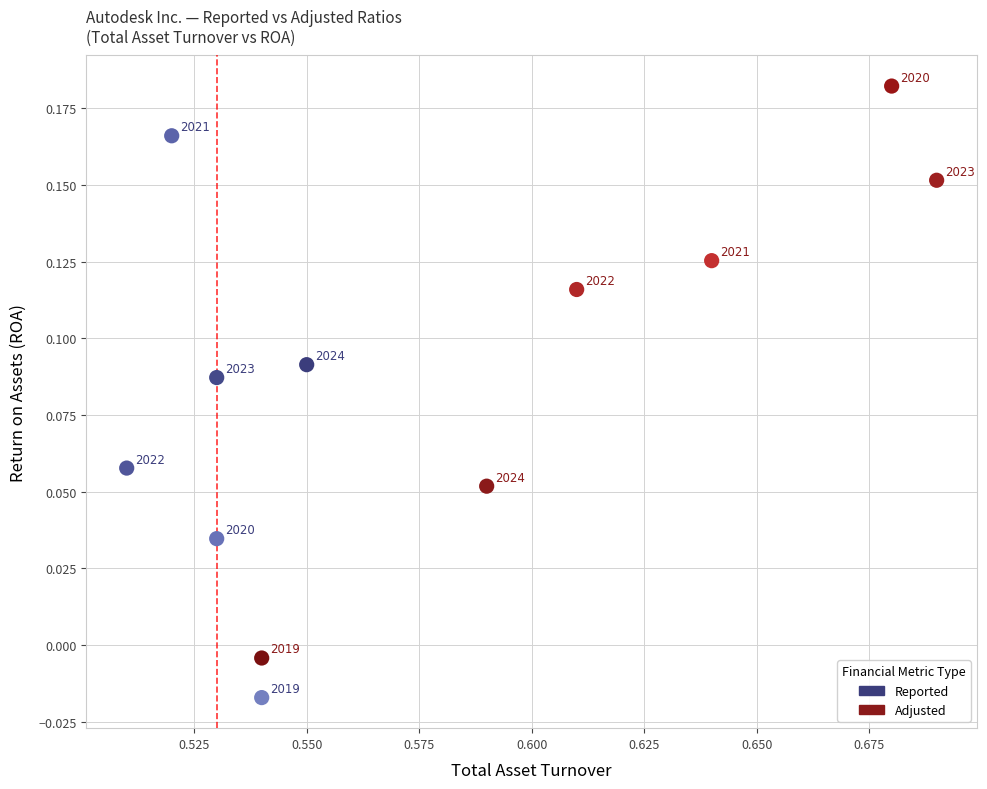

Which series has the largest Y range (max minus min)?

Adjusted